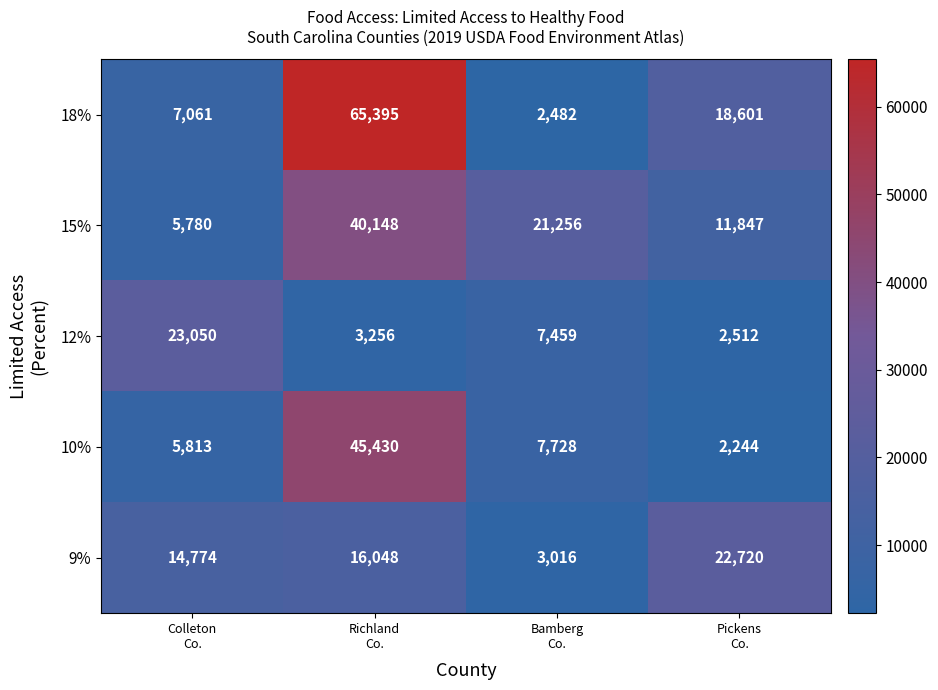

Which series has the largest total across all categories?

18%